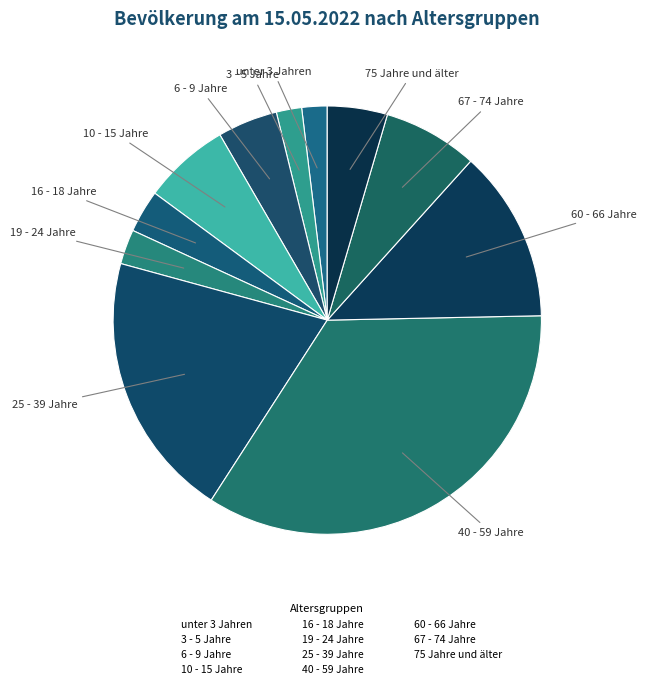

Which category has the biggest portion of the pie?

40 - 59 Jahre